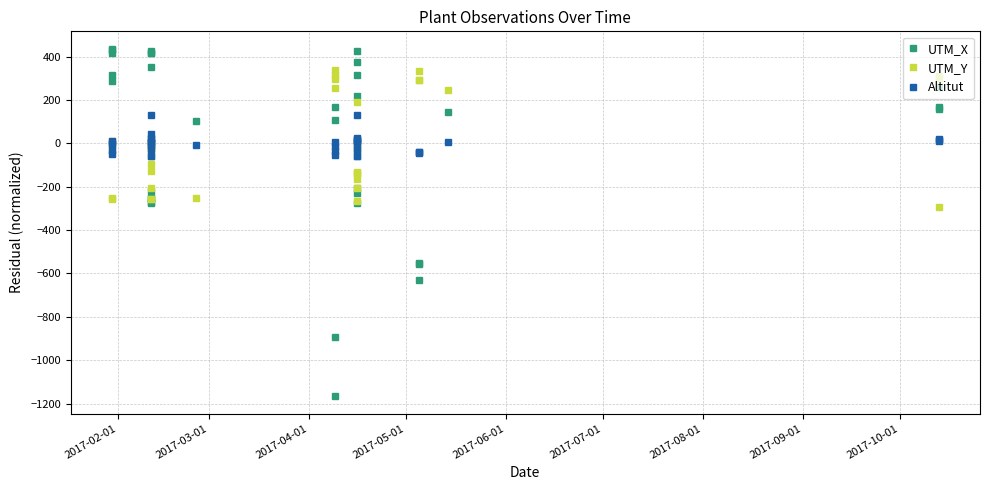

How many interior local peaks does the Altitut series have?

10